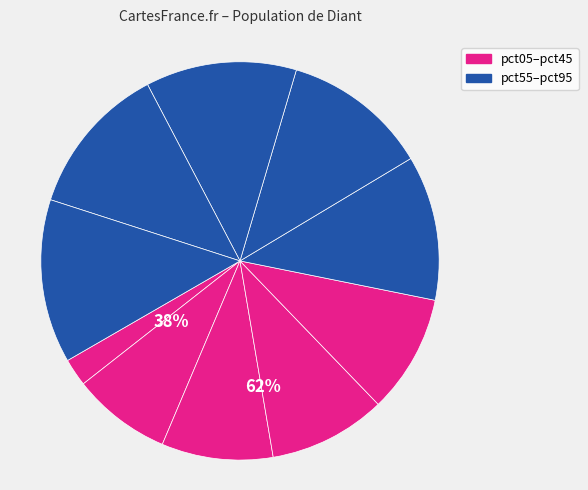

Which slice is the smallest?

pct05